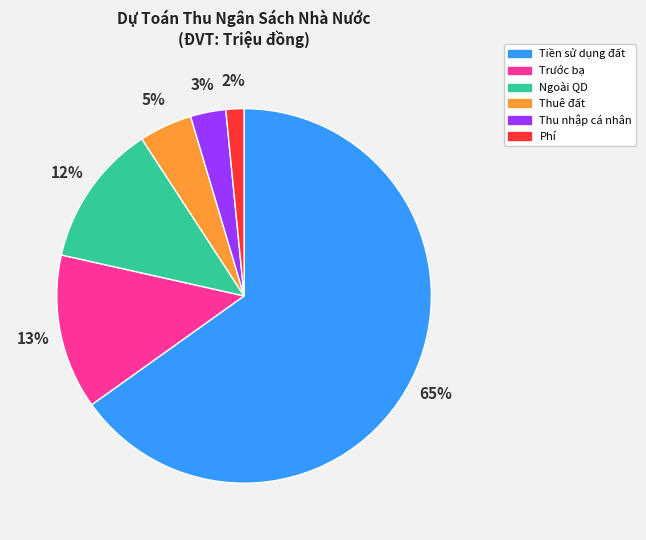

Is the sum of Thu nhập cá nhân and Ngoài QD greater than half?

No